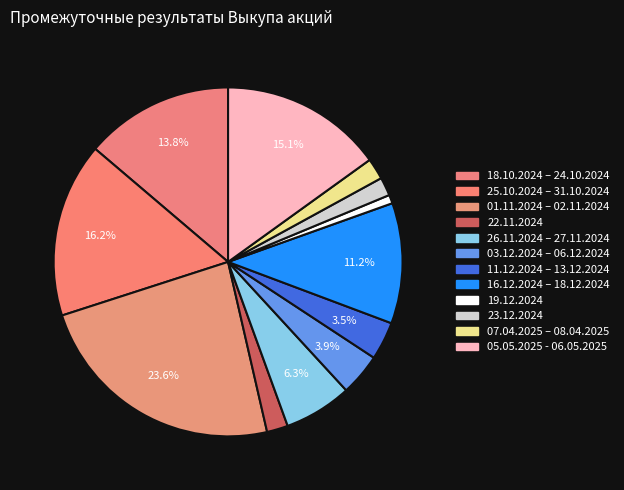

Is the sum of 16.12.2024 – 18.12.2024 and 26.11.2024 – 27.11.2024 greater than half?

No